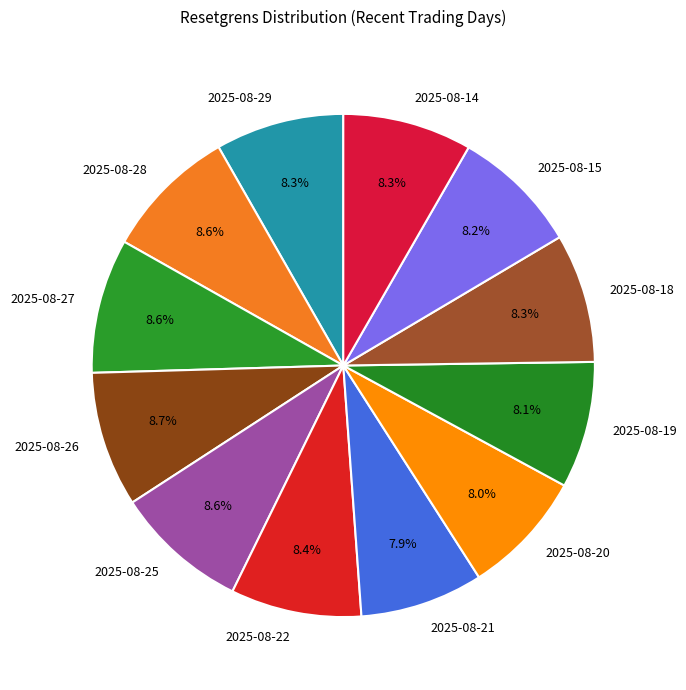

How many segments does this pie chart have?

12